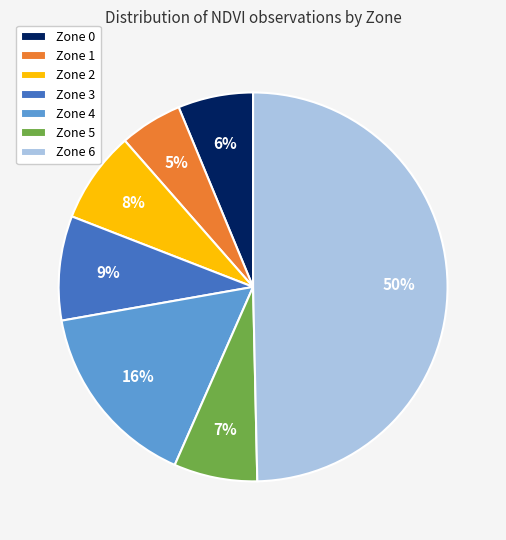

Does Zone 3 account for over 50% of the chart?

No